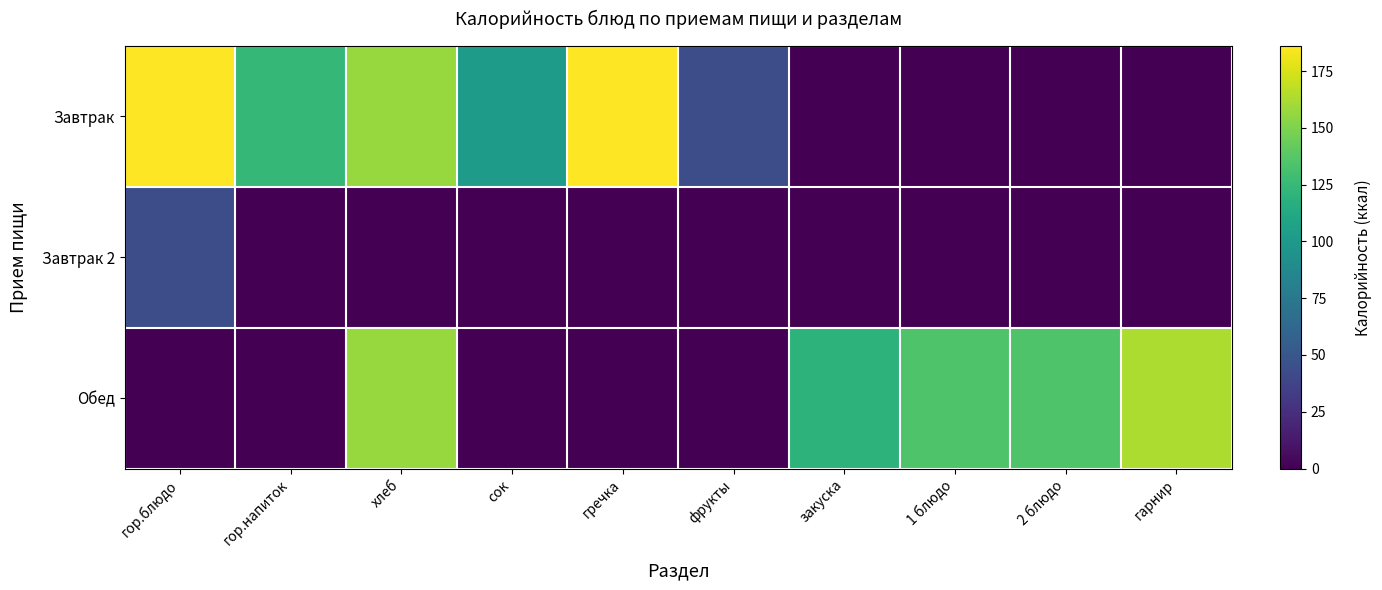

Which category has the lowest value across all series?

закуска